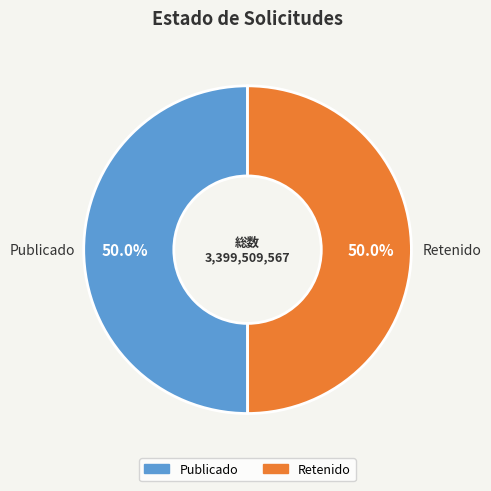

To the nearest percent, what is the average slice percentage?

50%